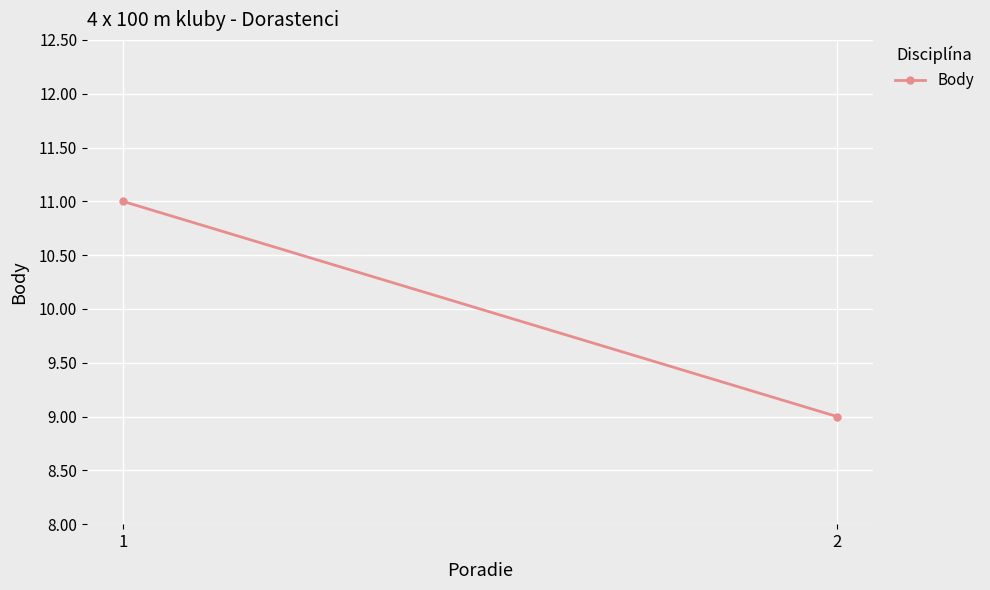

How many values are between 9 and 11?

2